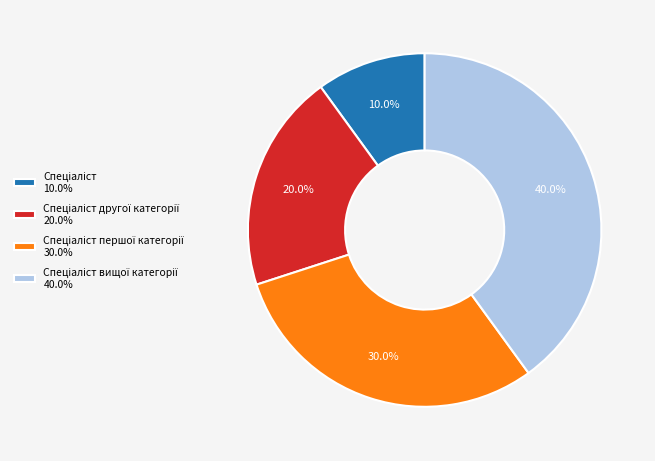

Is there any slice that represents more than half of the pie?

No